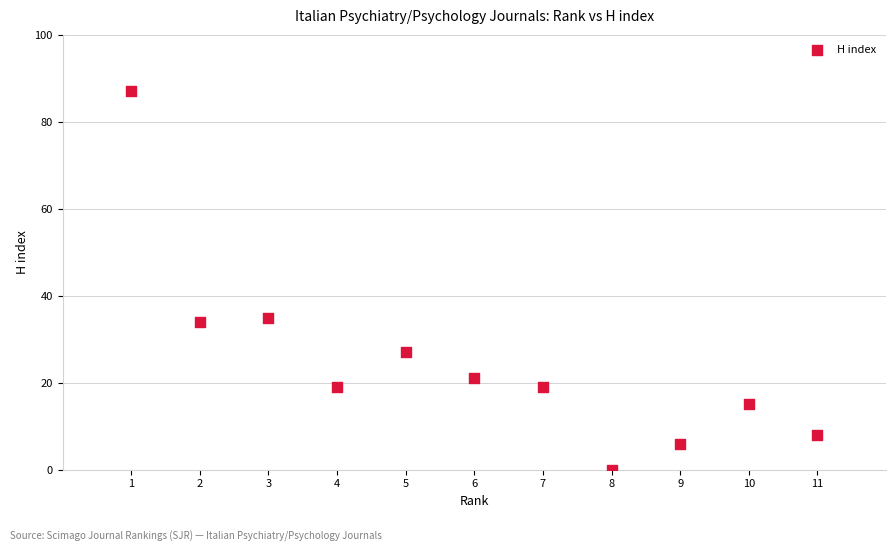

What Y value in the scatter plot is closest to 43?

35